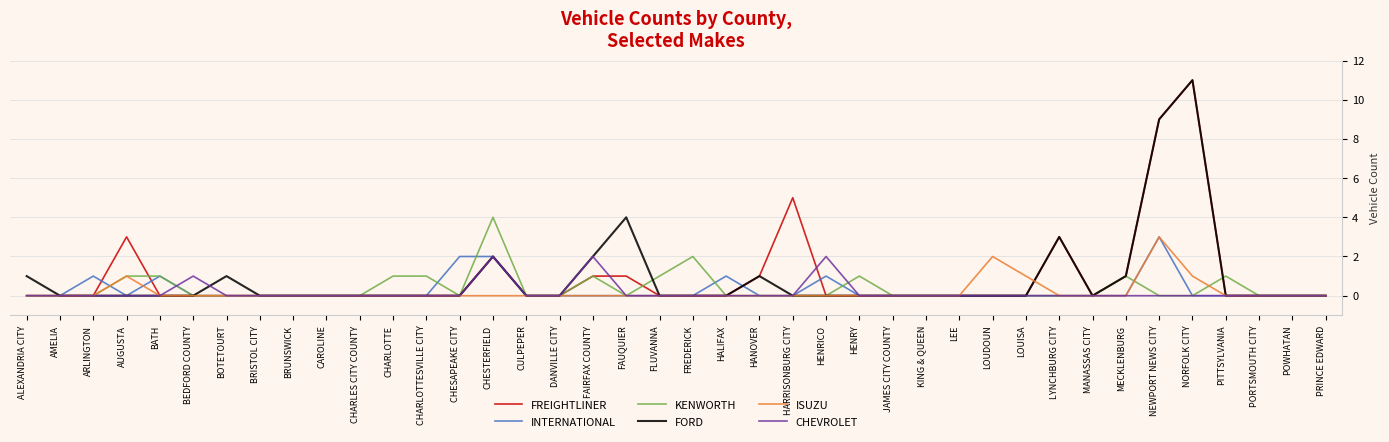

Is it true that ISUZU equals 0 at PORTSMOUTH CITY?

True